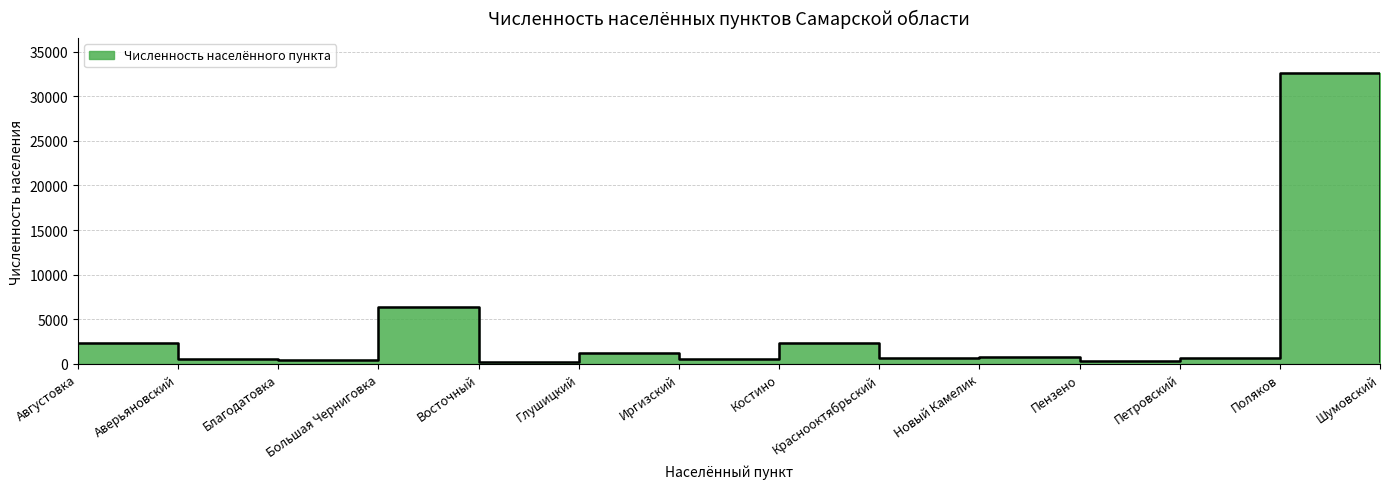

What is the difference between the second highest and second lowest values?

6054